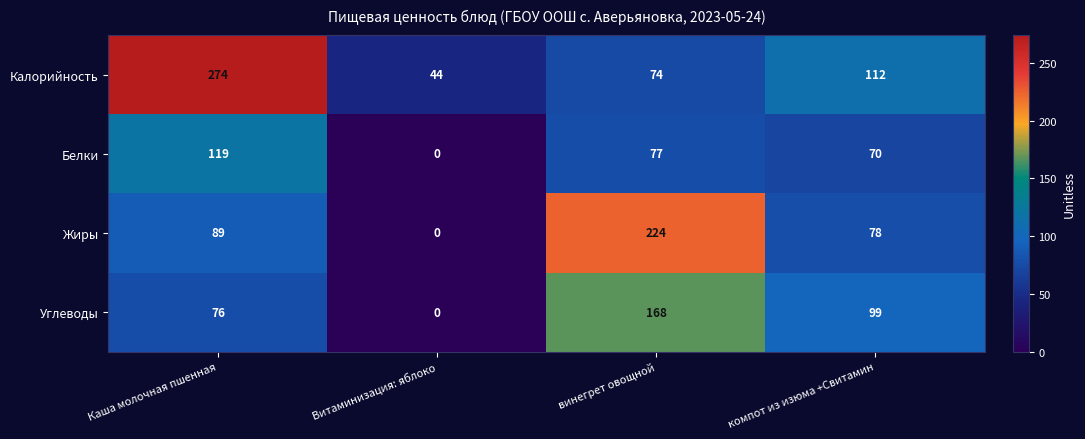

Rank the series by their average value, from highest to lowest.

Калорийность, Жиры, Углеводы, Белки